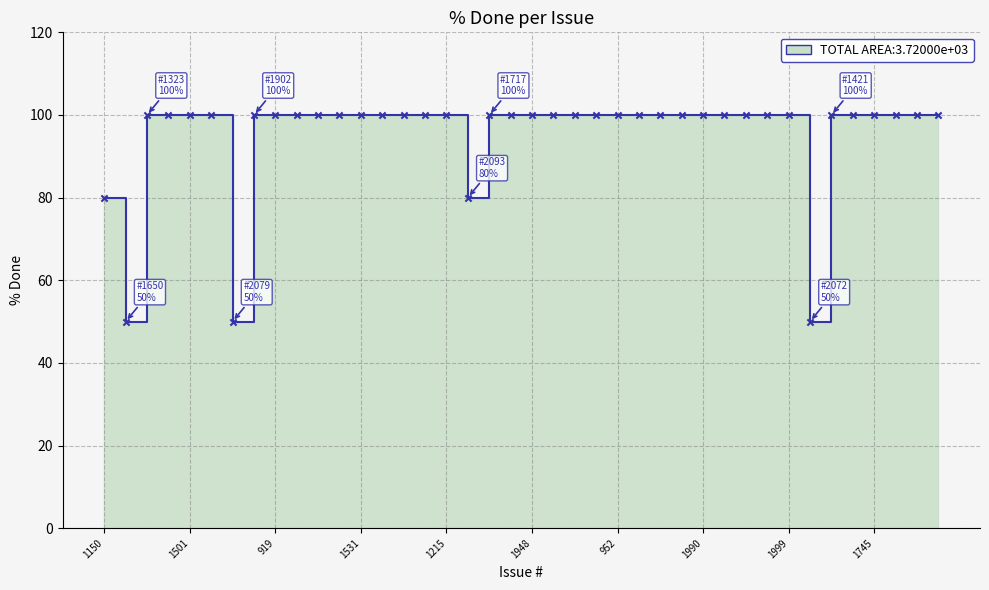

What is the ratio of the value at 1531 to the value at 2041?

1.0